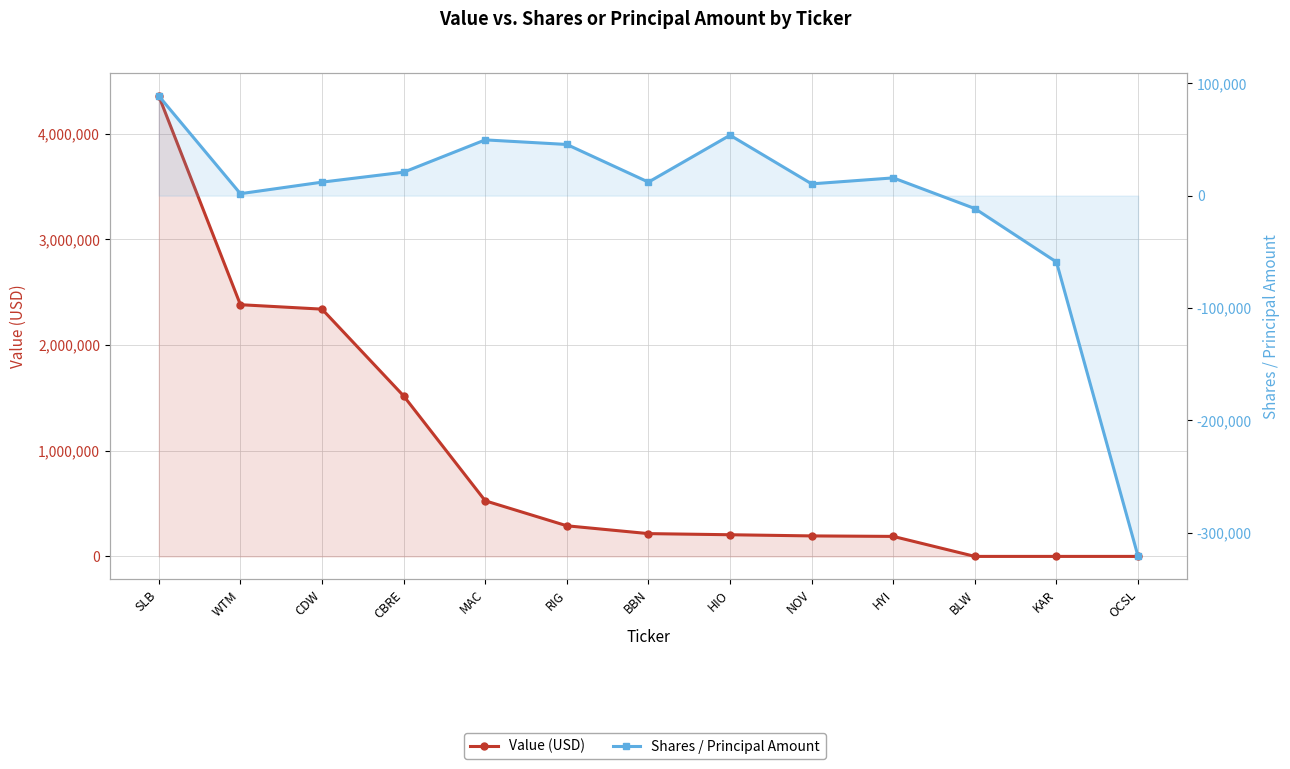

The value of Value (USD) at RIG is 289685. True or false?

True